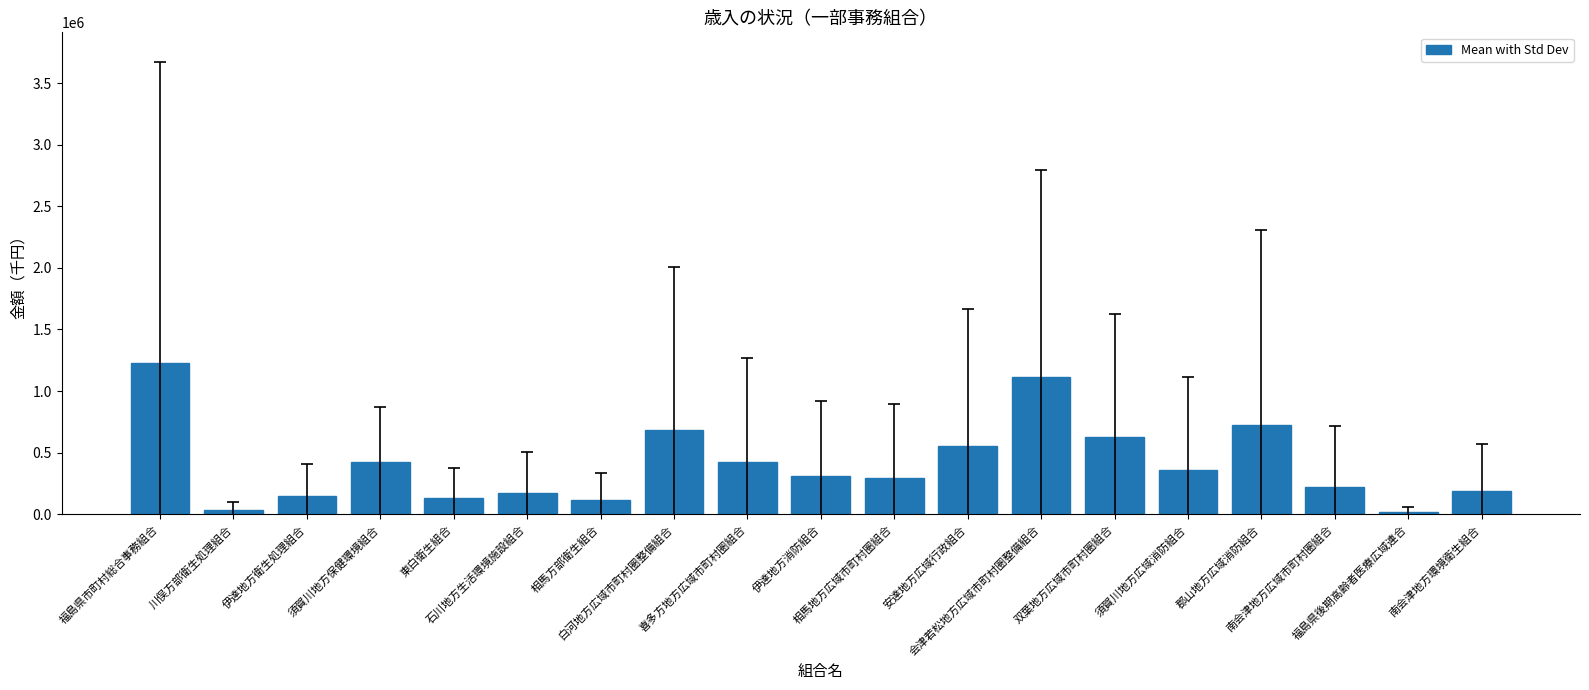

What is the difference between the second highest and minimum values?

1095118.7